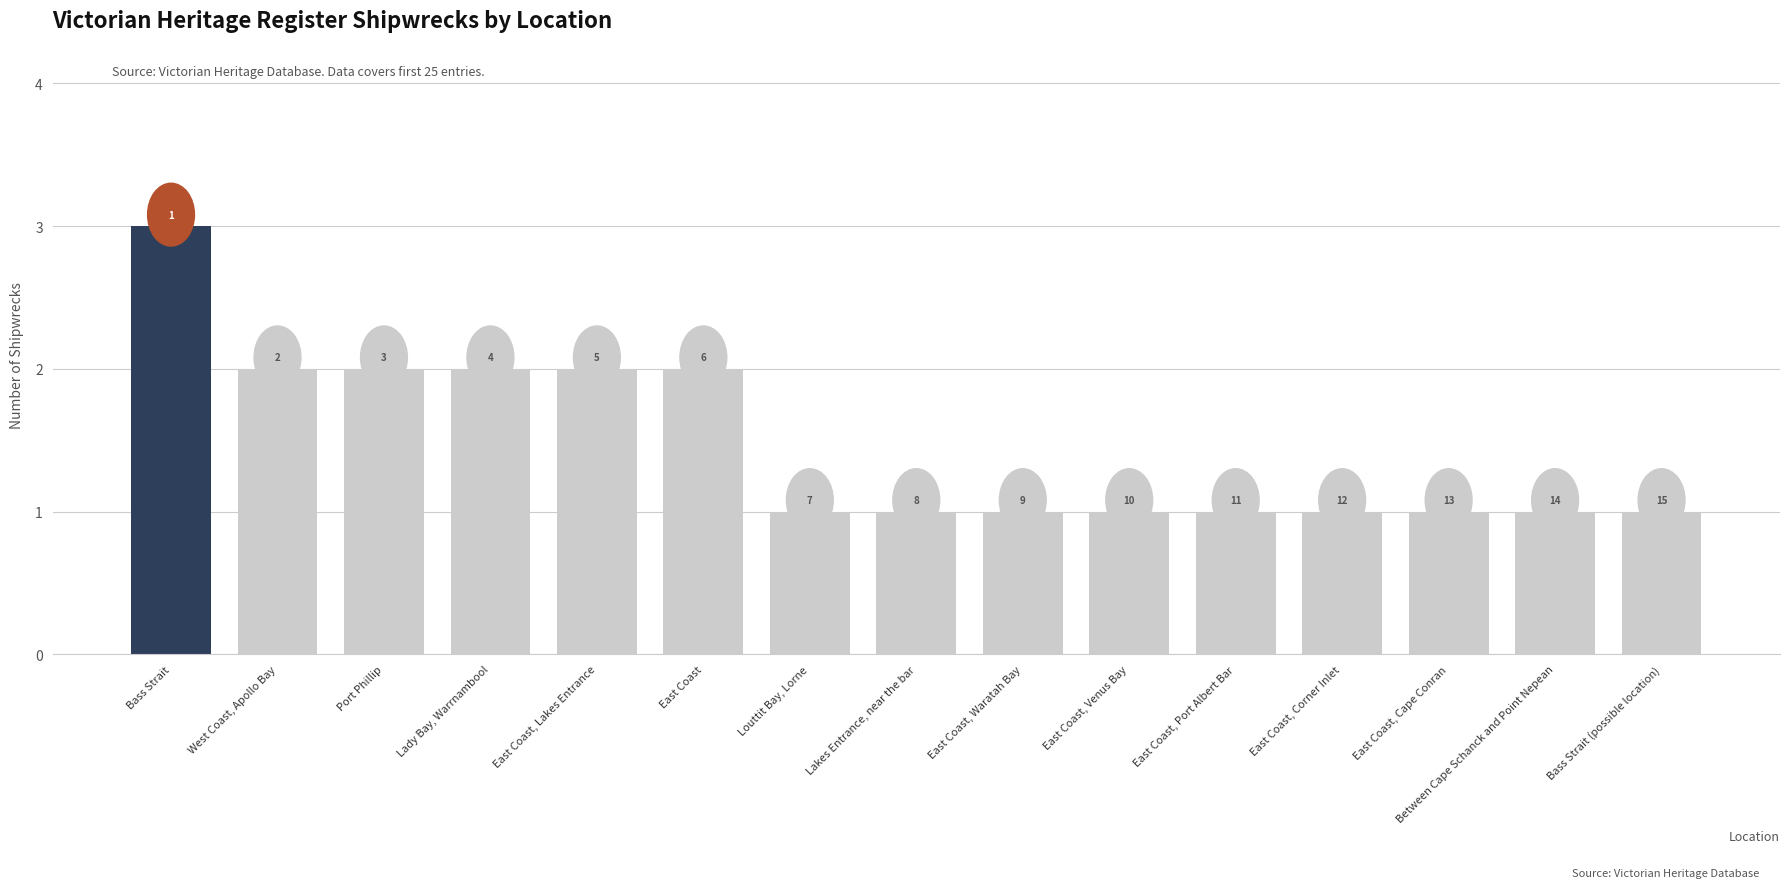

What is the ratio of the value at East Coast, Lakes Entrance to the value at Bass Strait?

0.7